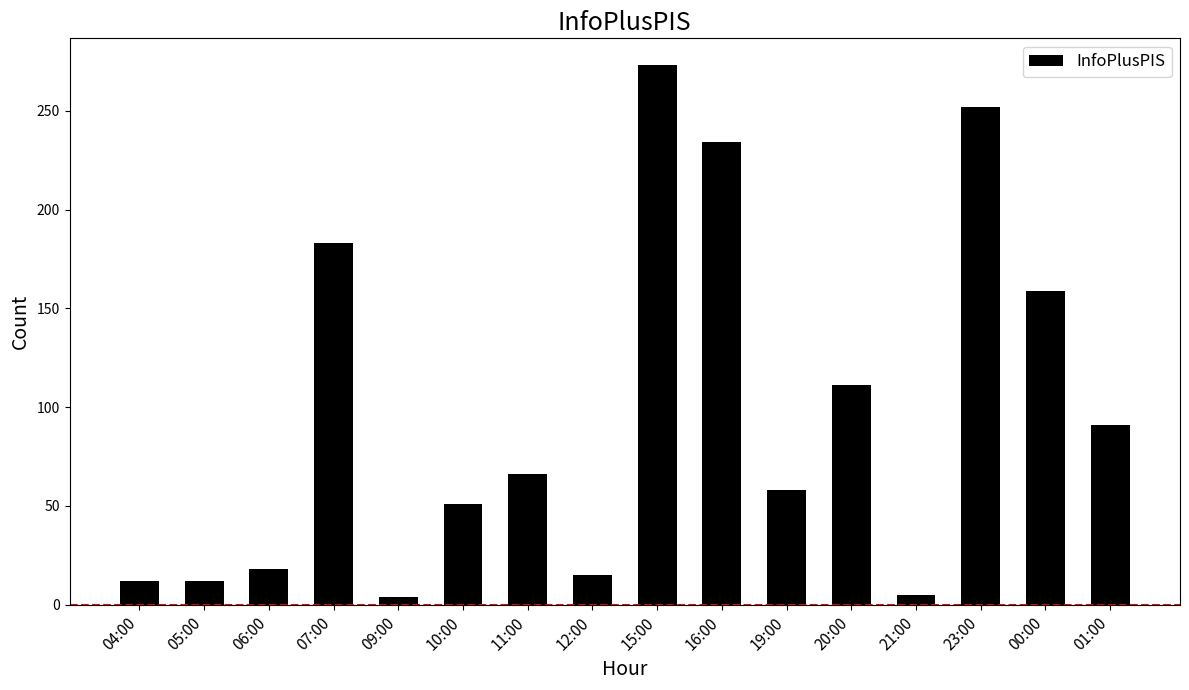

What is the ratio of the value at 23:00 to the value at 07:00?

1.4